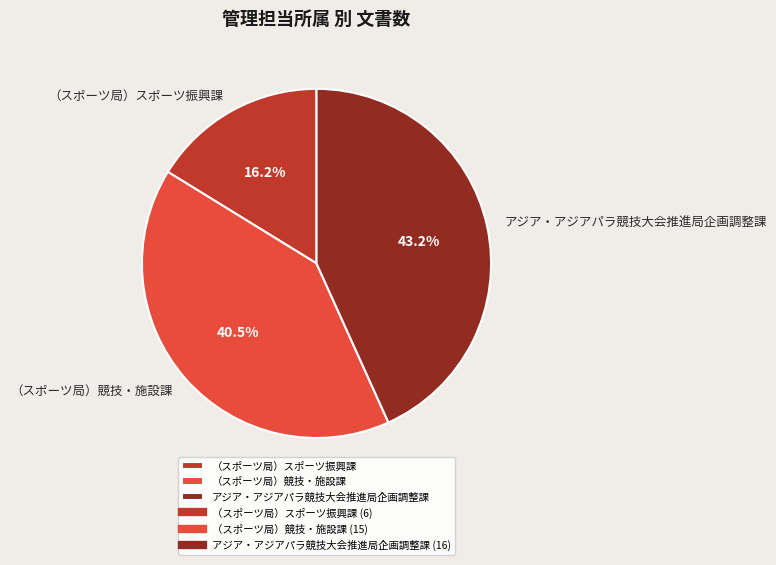

To the nearest percent, what is the combined percentage of （スポーツ局）スポーツ振興課 and アジア・アジアパラ競技大会推進局企画調整課?

59%